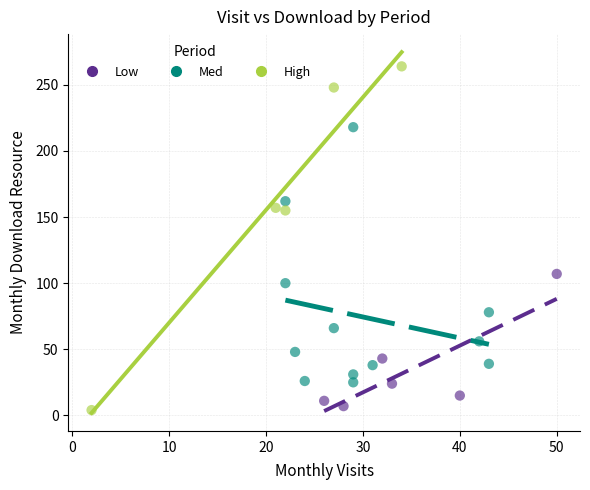

Which series has the widest spread of Y values?

High